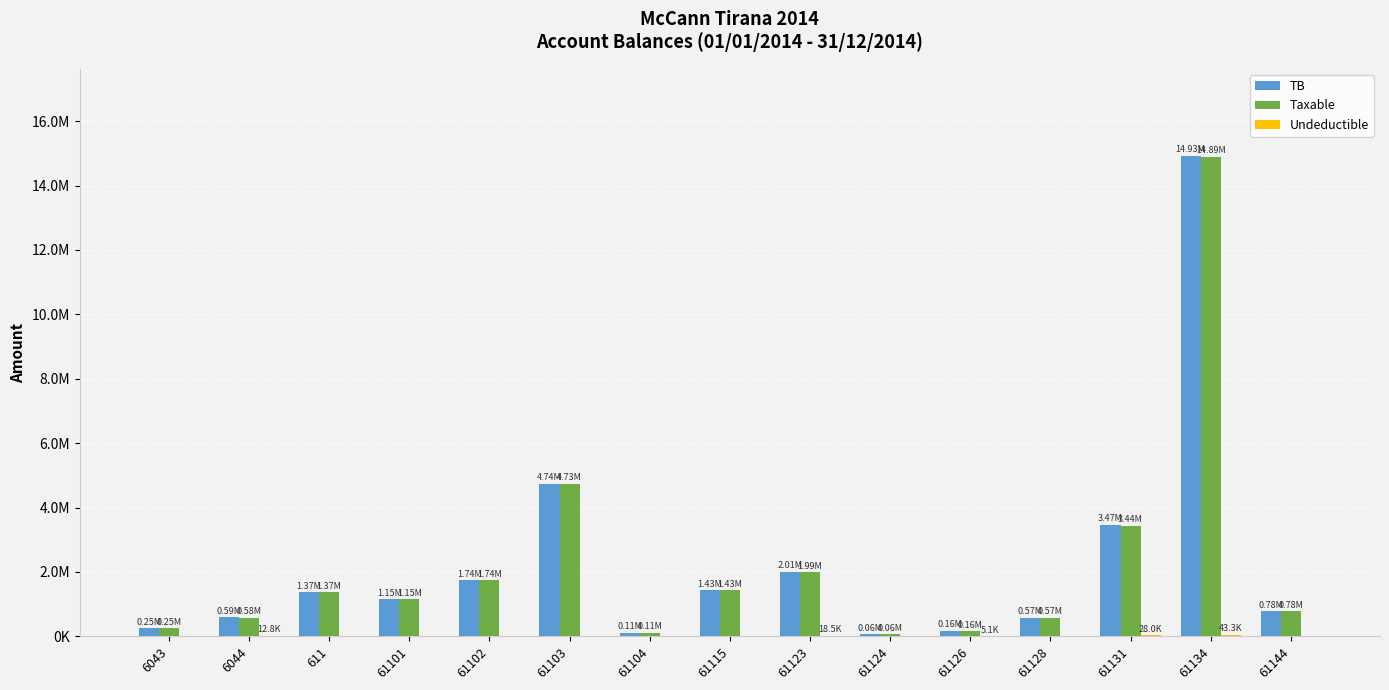

Are the bars grouped side by side (vs. stacked)?

Yes